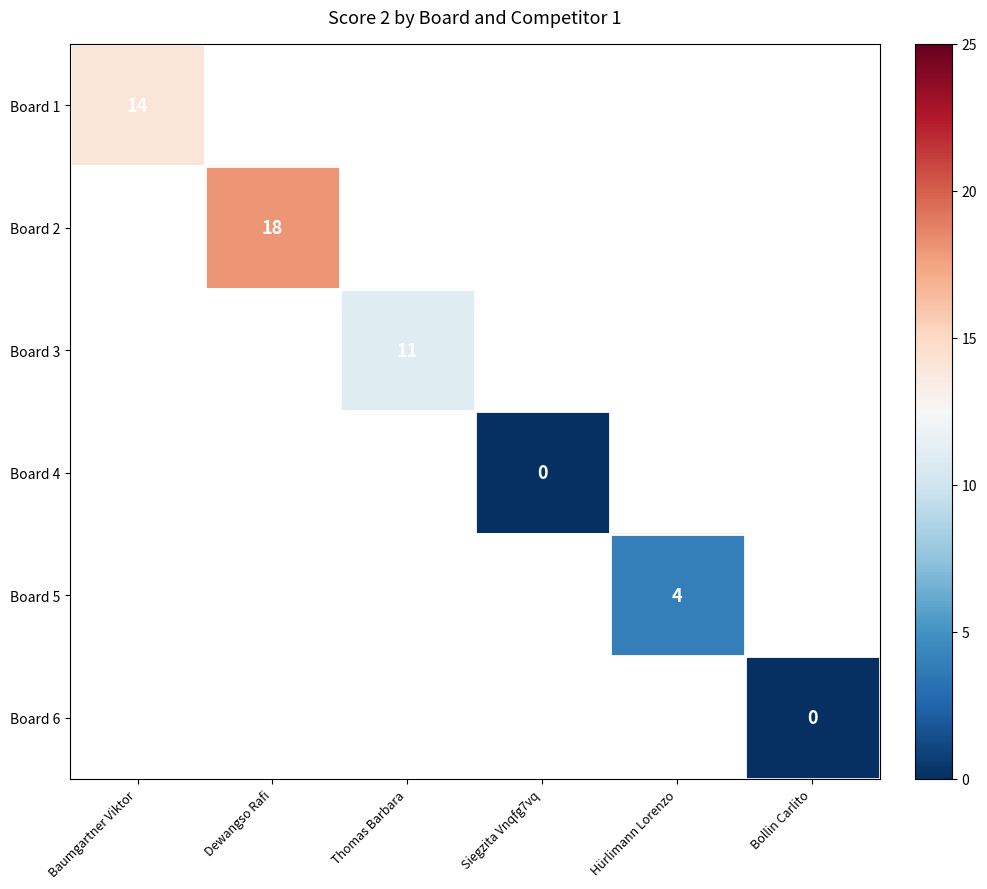

The value of Board 5 at Hürlimann Lorenzo is 4. True or false?

True